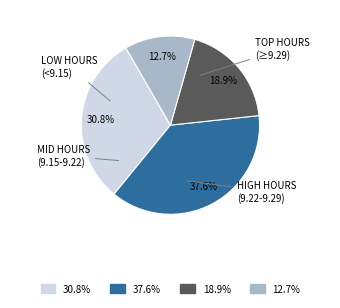

Is there a majority slice in this chart?

No